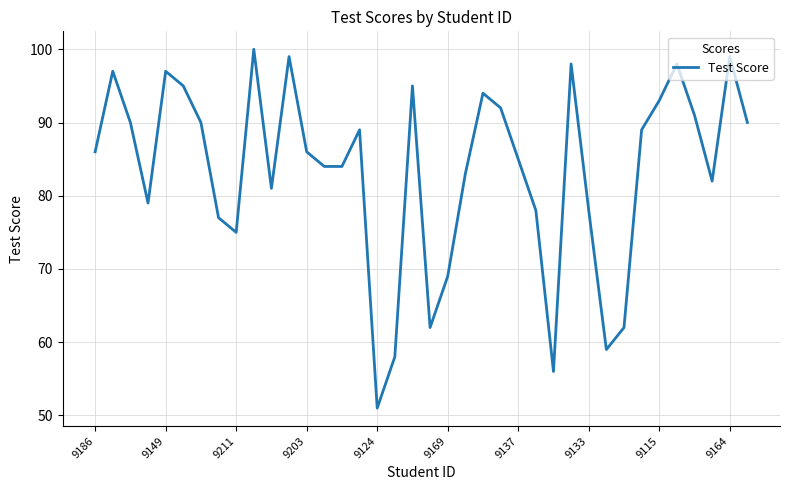

What is the difference between the maximum and minimum values?

49